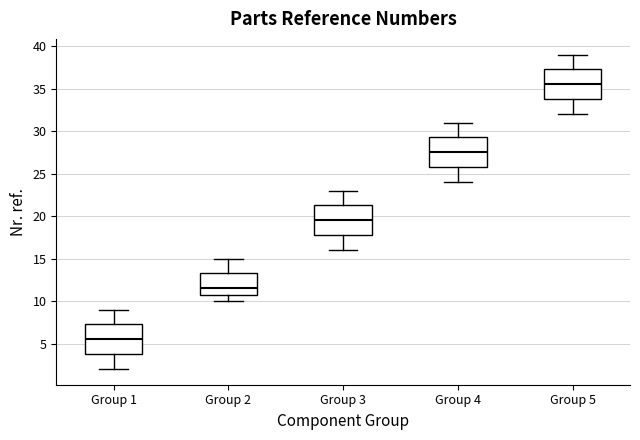

Where does the median line of the box for Group 1 sit on the y-axis? The values are not printed on the chart, so give them approximately, as read against the axis.

5.5